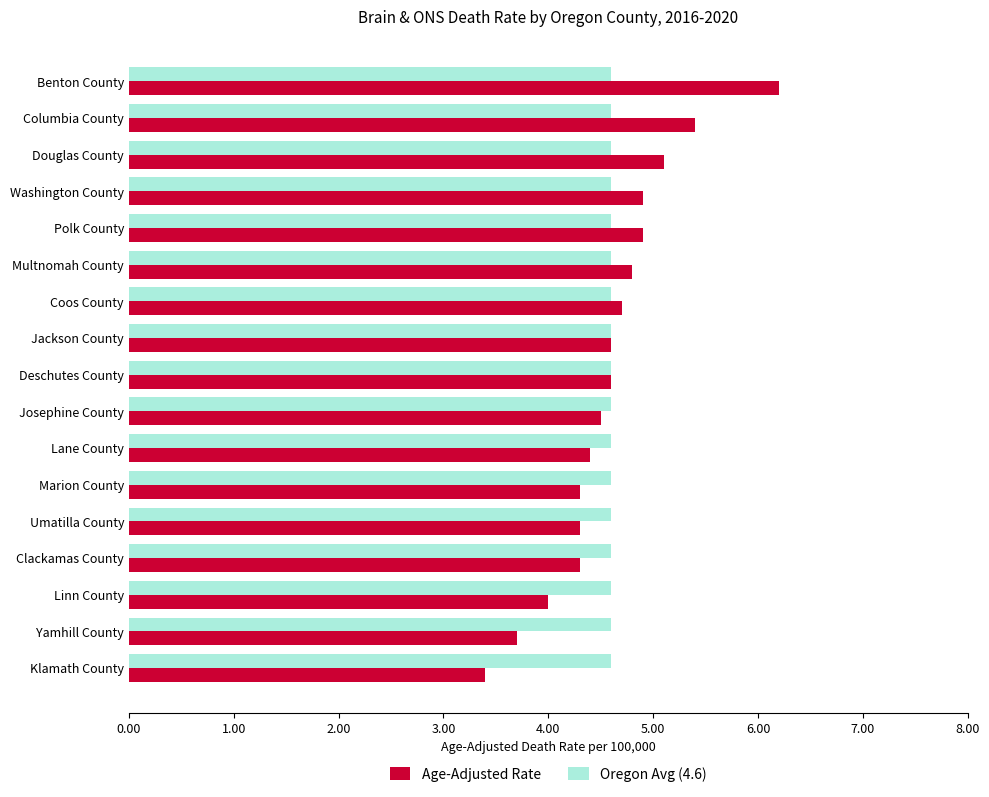

What is the minimum value for Age-Adjusted Rate?

3.4